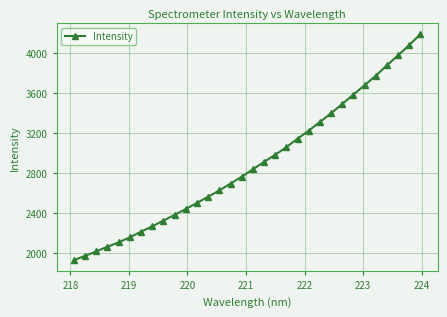

What is the difference between the maximum and minimum values?

2260.2